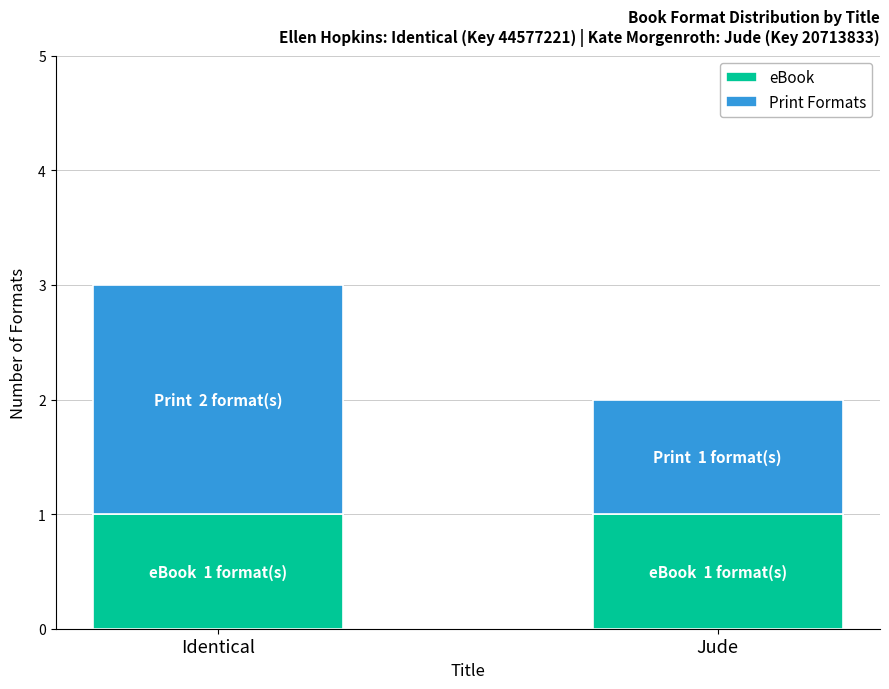

At which category is the sum across all series the highest?

Identical